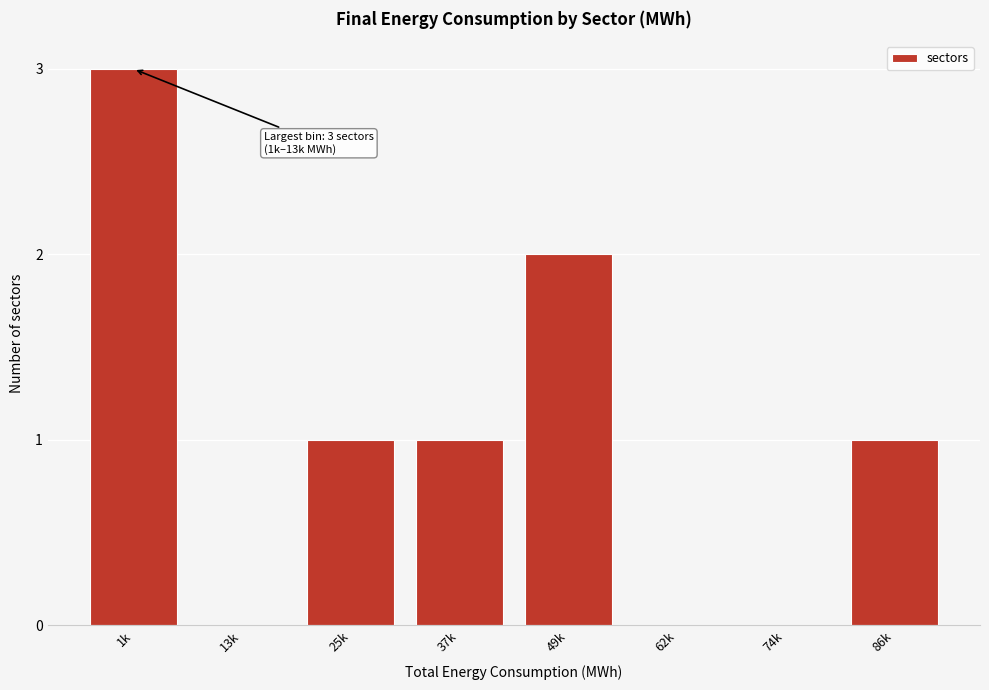

Reading right to left, extract all data points from this chart.

86k=1	74k=0	62k=0	49k=2	37k=1	25k=1	13k=0	1k=3